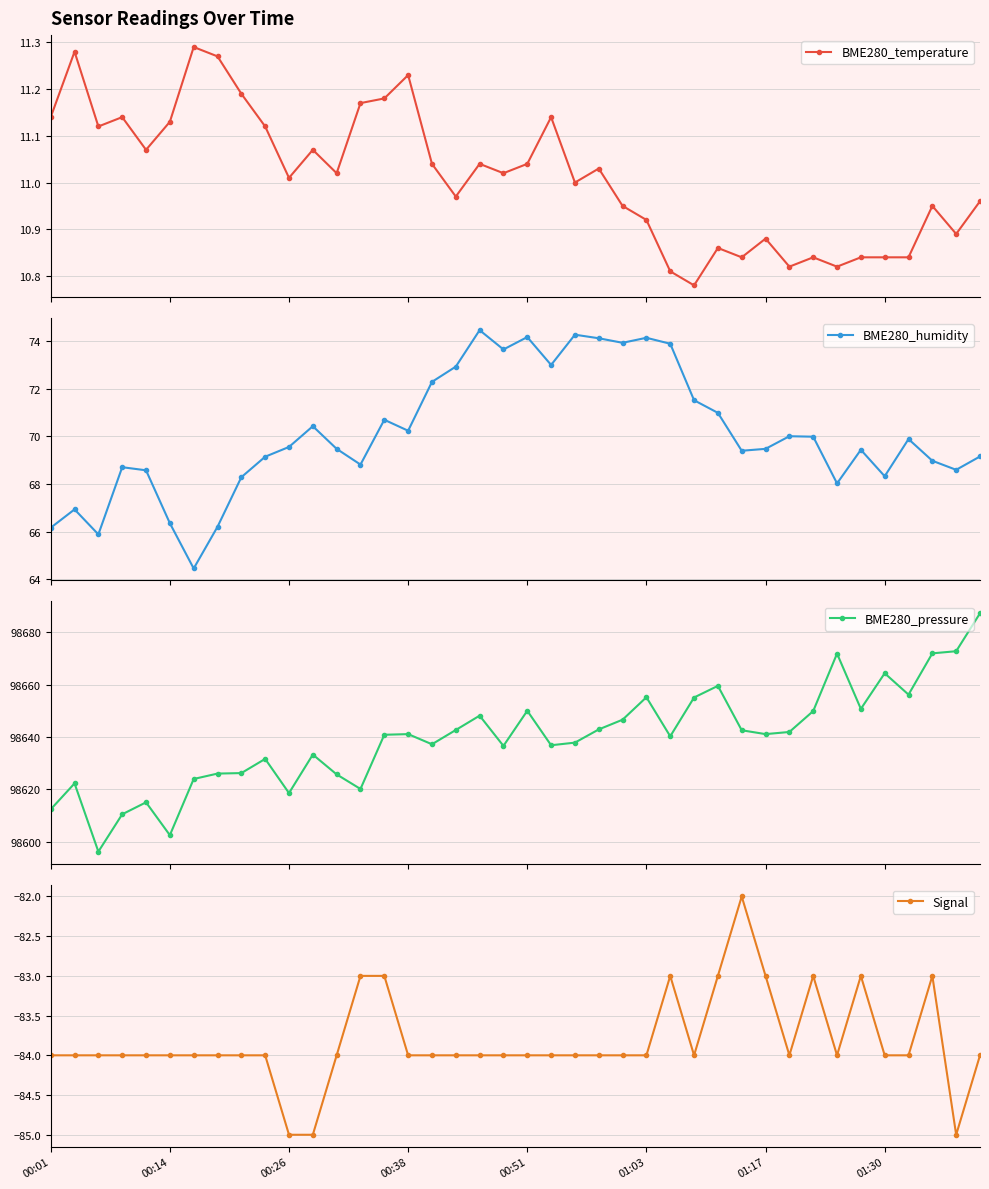

In BME280_humidity, how many points are higher than both neighbors (excluding endpoints)?

11